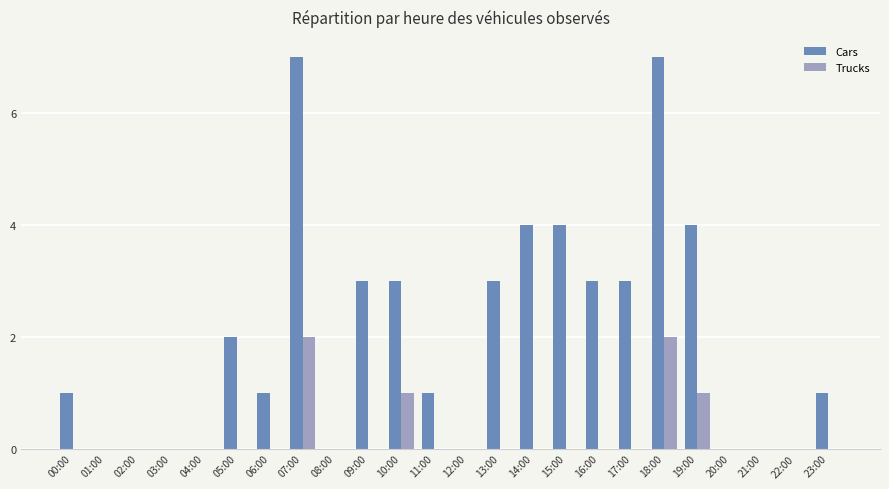

The Trucks series shows 1 at 11:00. True or false?

False